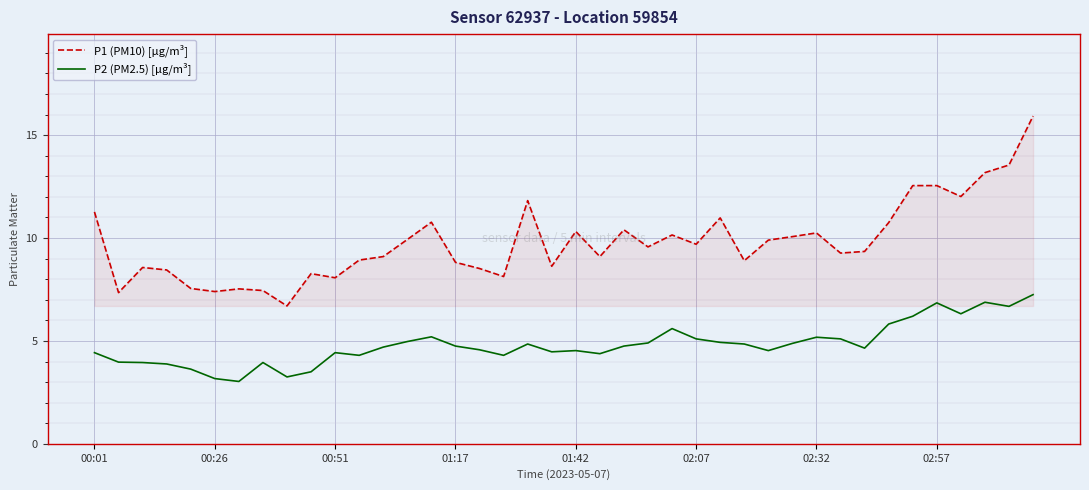

Count the number of data series in this chart.

2